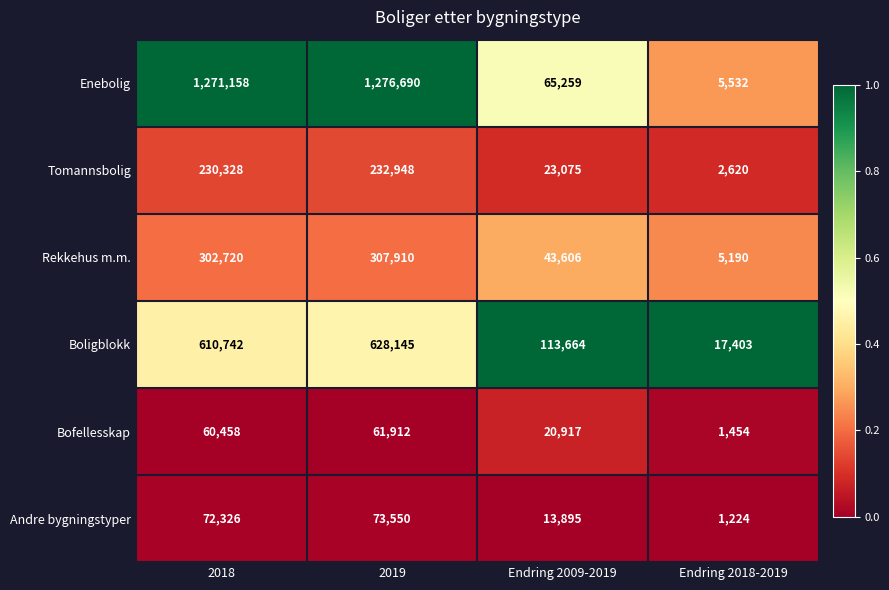

Which series has the largest range (max minus min)?

Enebolig